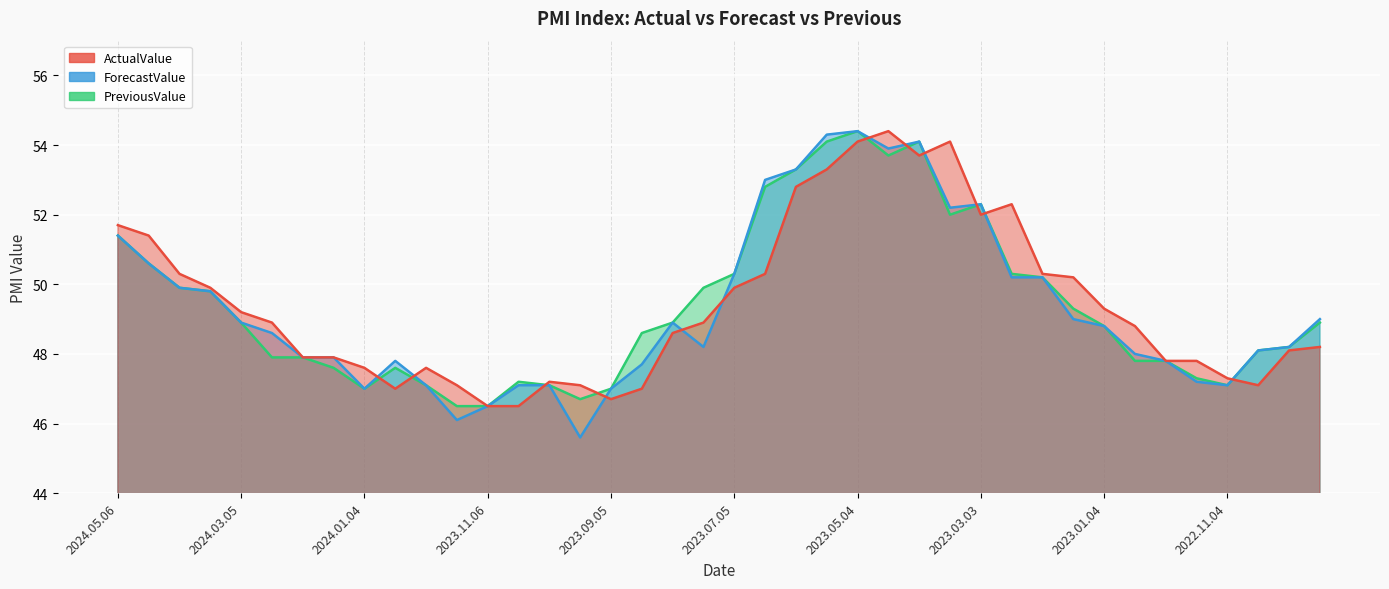

Which has a higher value, 2024.01.24 or 2023.05.04?

2023.05.04